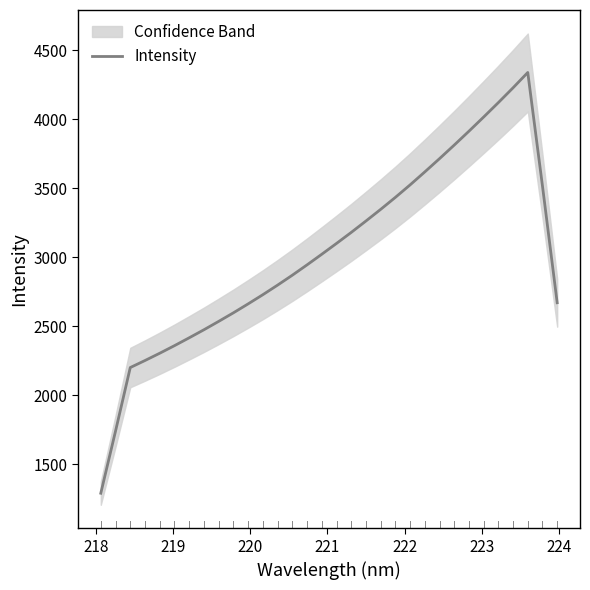

Reading left to right, list all the values displayed in this chart.

1289.2	1739.2	2199.9	2250.8	2303.6	2358.4	2415.4	2473.7	2534.4	2596.5	2661.2	2727.8	2797.2	2869.0	2943.9	3020.8	3099.1	3178.9	3261.7	3345.9	3433.0	3523.4	3617.5	3713.5	3811.9	3912.4	4015.1	4119.7	4227.0	4337.9	3514.5	2669.4